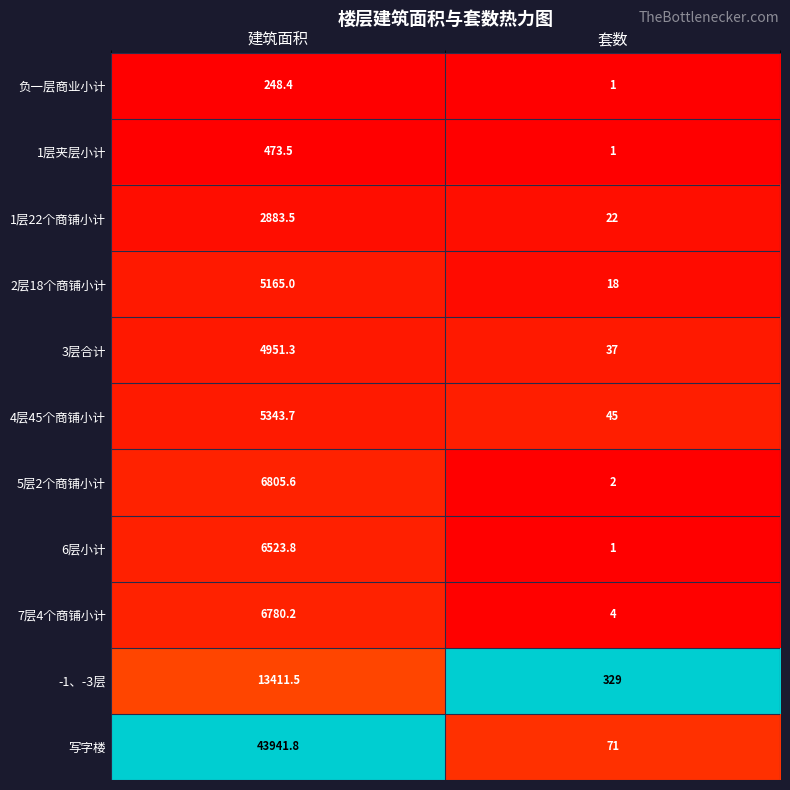

What is the sum of the 3层合计 values at 建筑面积 and 套数?

4988.3